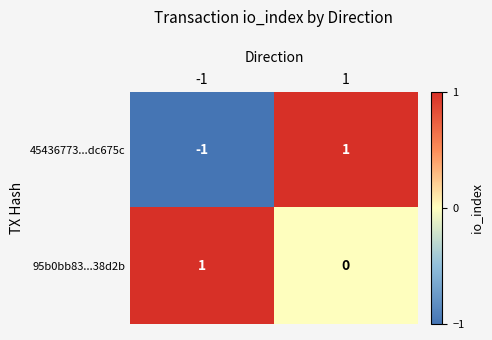

Is the value of 95b0bb83...38d2b at 1 greater than the value of 45436773...dc675c at 1?

No